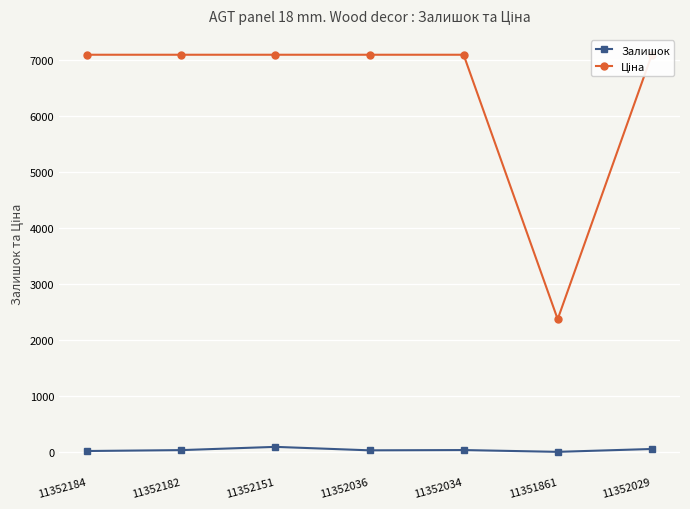

Which series changed the most between 11352036 and 11352034?

Залишок